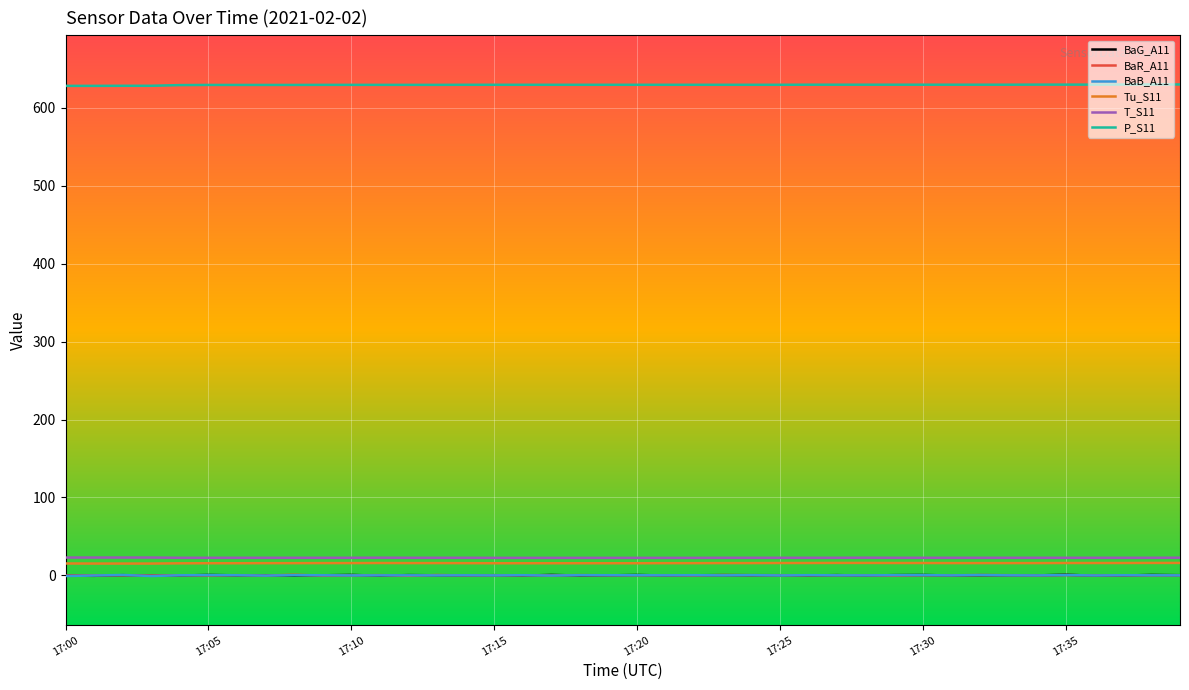

What are all the series names shown in the legend?

BaG_A11, BaR_A11, BaB_A11, Tu_S11, T_S11, P_S11